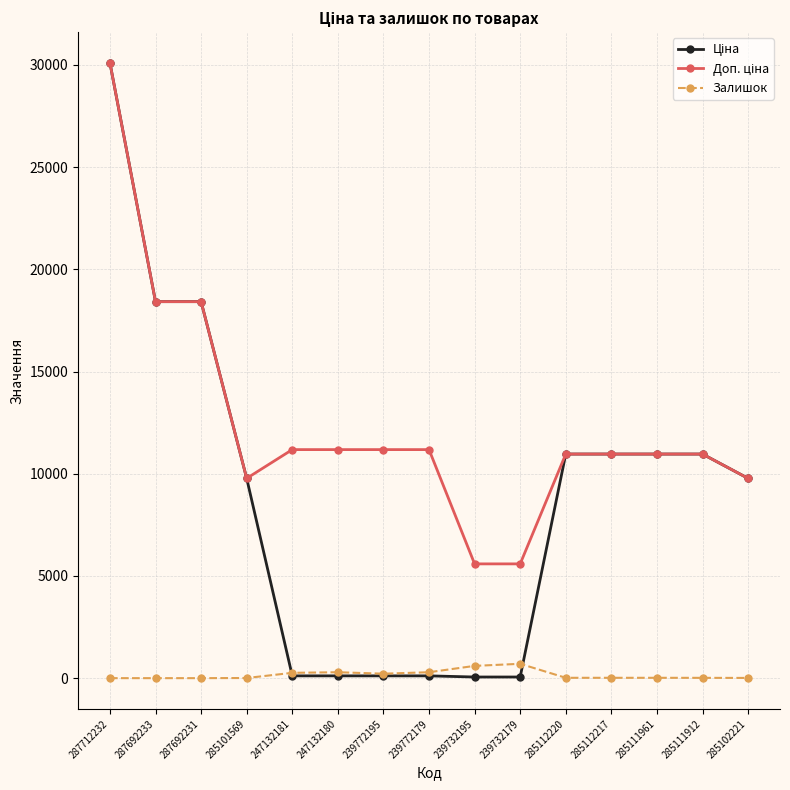

At which category is the sum across all series the highest?

287712232